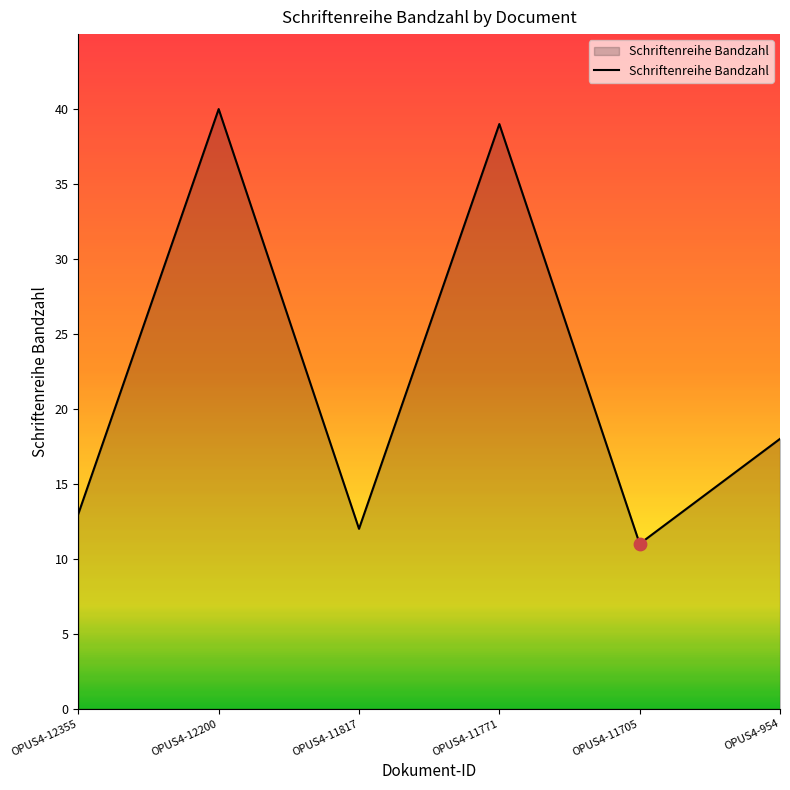

What is the ratio of the value at OPUS4-12200 to the value at OPUS4-12355?

3.1